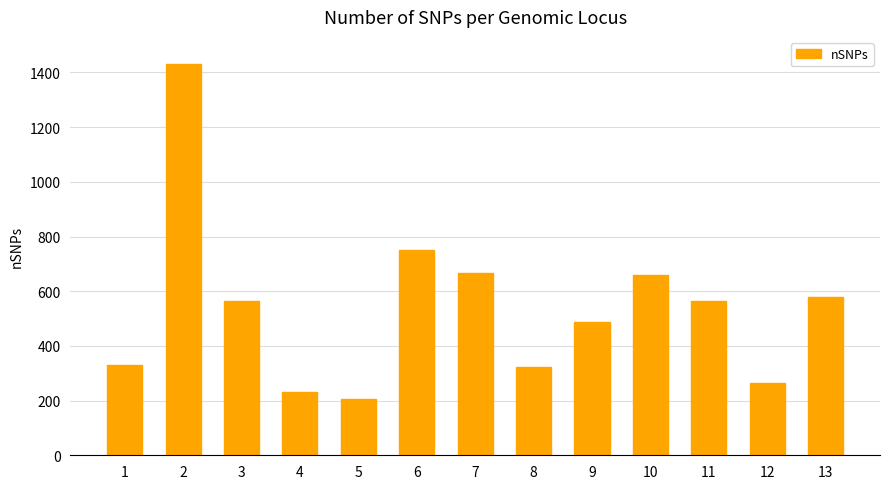

Is it true that the value at 11 is 565?

True